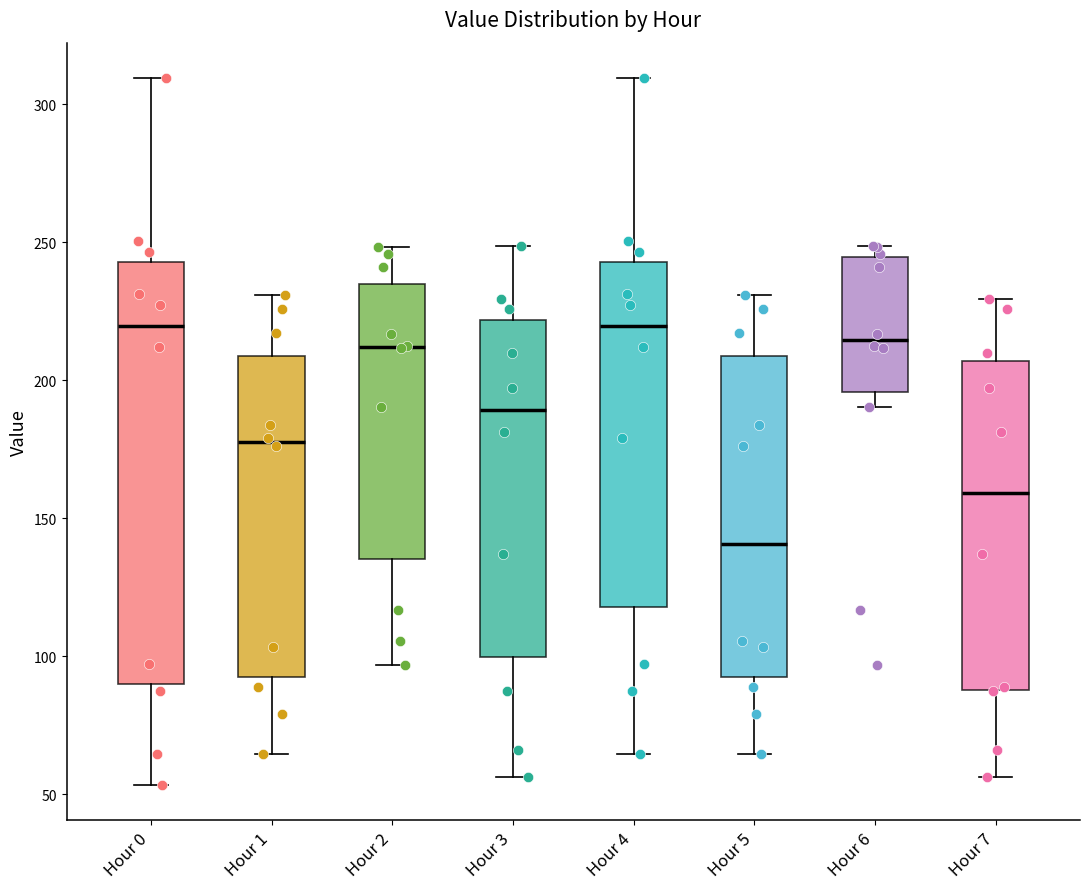

Comparing the boxes themselves (not the whiskers), which one is the tallest?

Hour 0